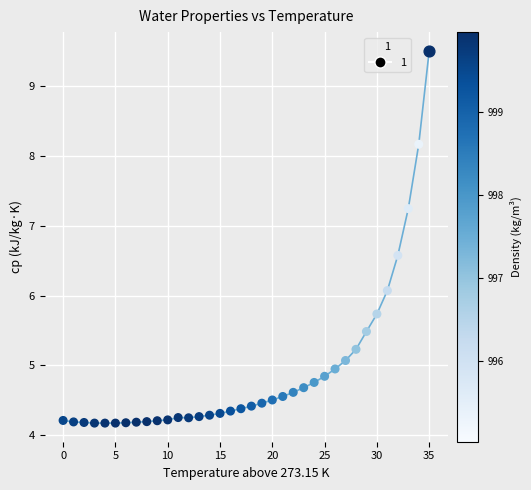

What is the value of the 27th point from the left?

4.9